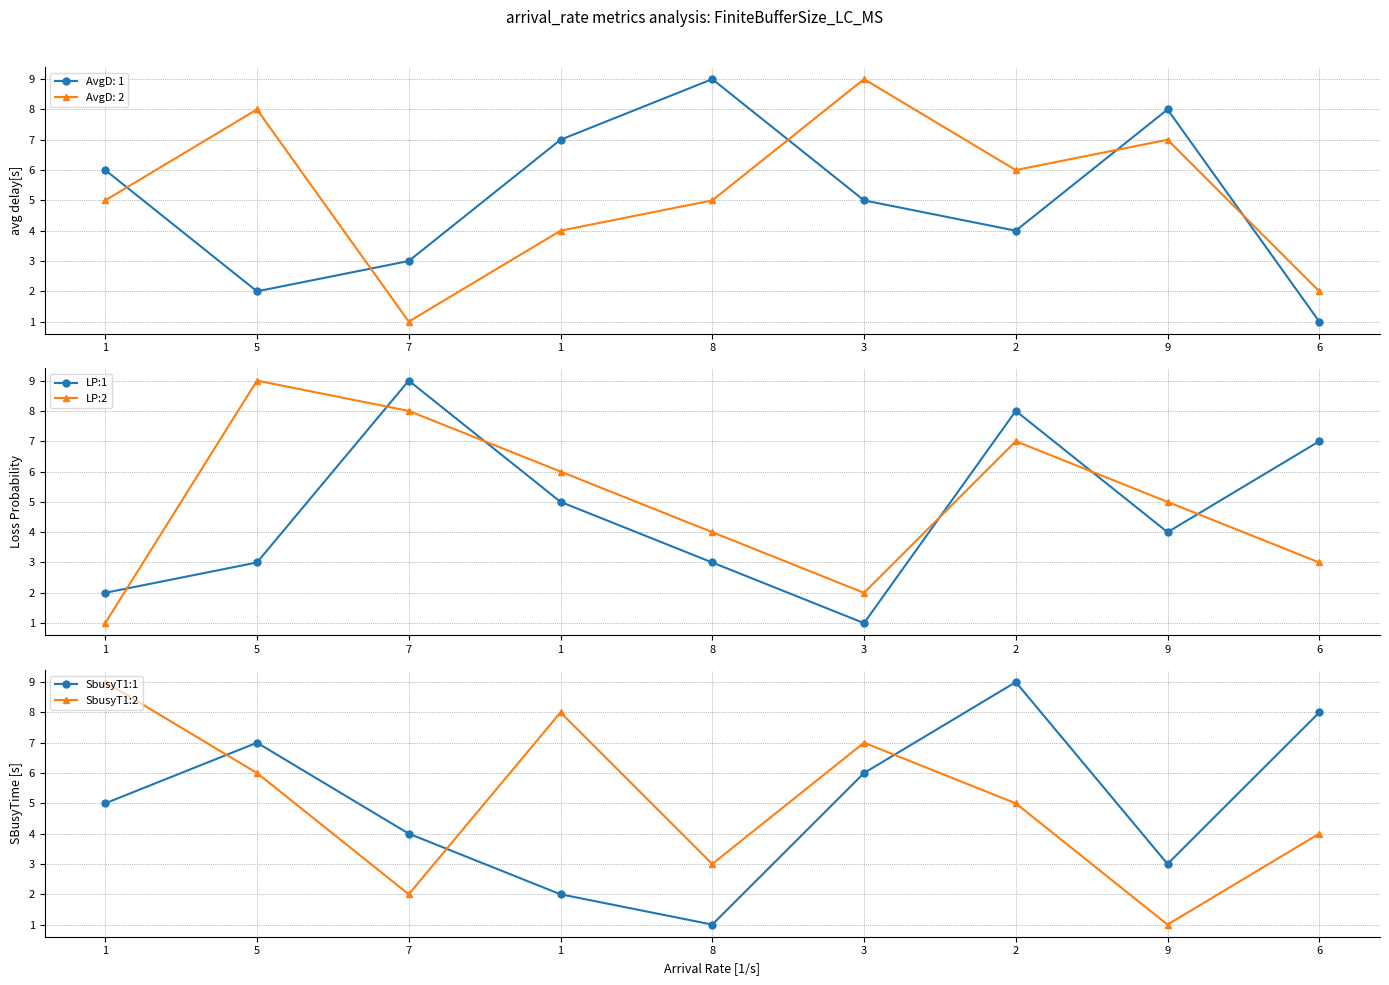

Is it true that SbusyT1:2 equals 2 at 7?

True